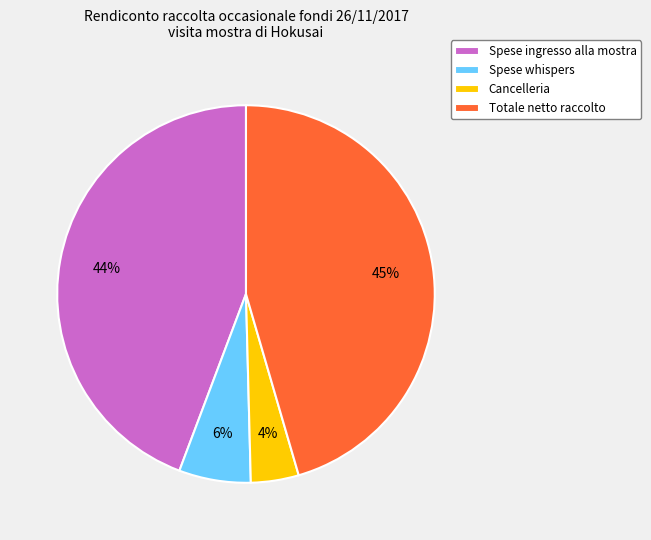

To the nearest percent, what portion does Totale netto raccolto represent?

45%